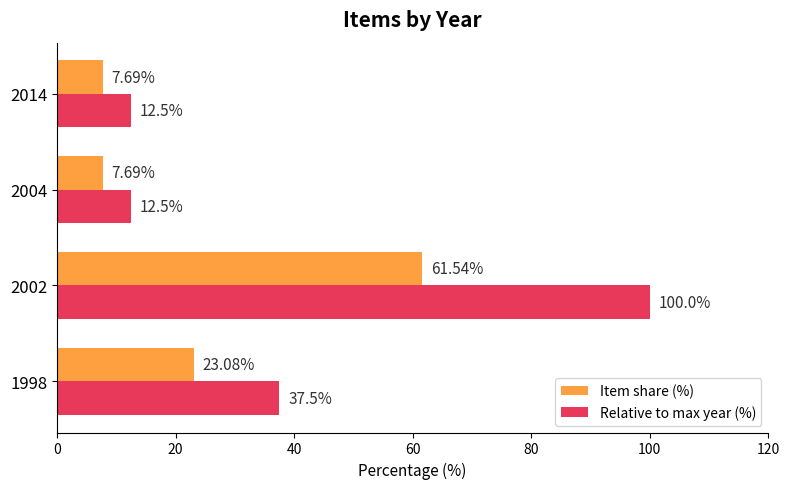

Rank the series by their average value, from highest to lowest.

Relative to max year (%), Item share (%)